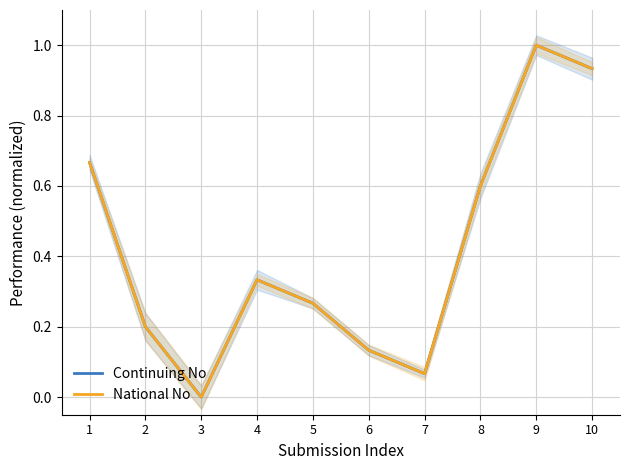

True or false: Continuing No and National No intersect in this chart.

False